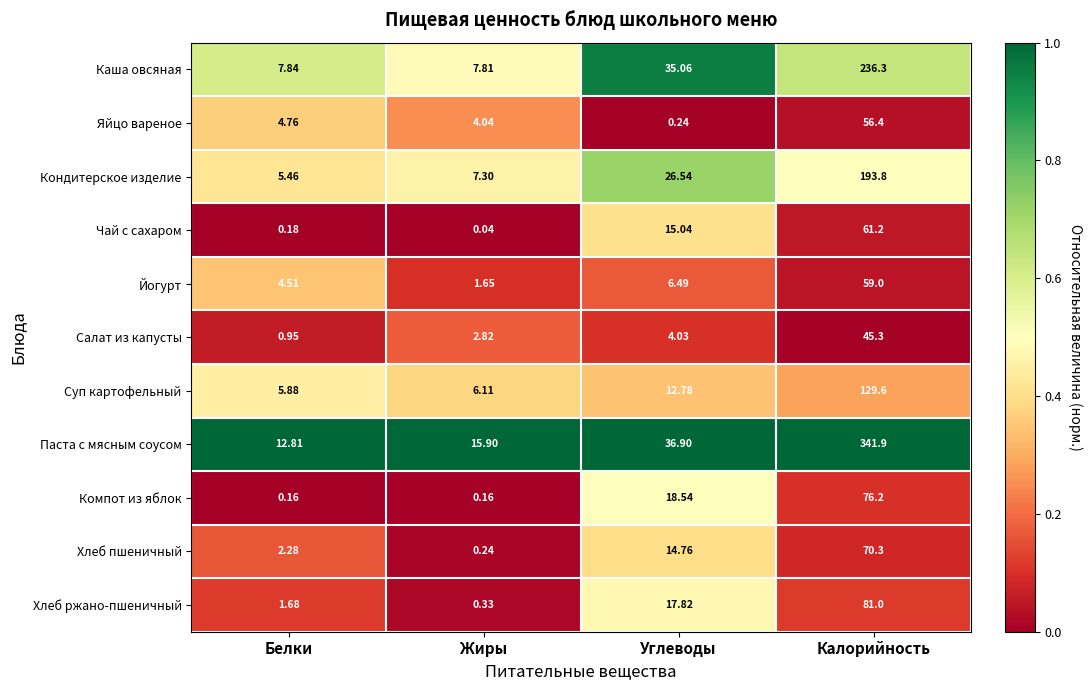

What is the total value across all series at Жиры?

46.4